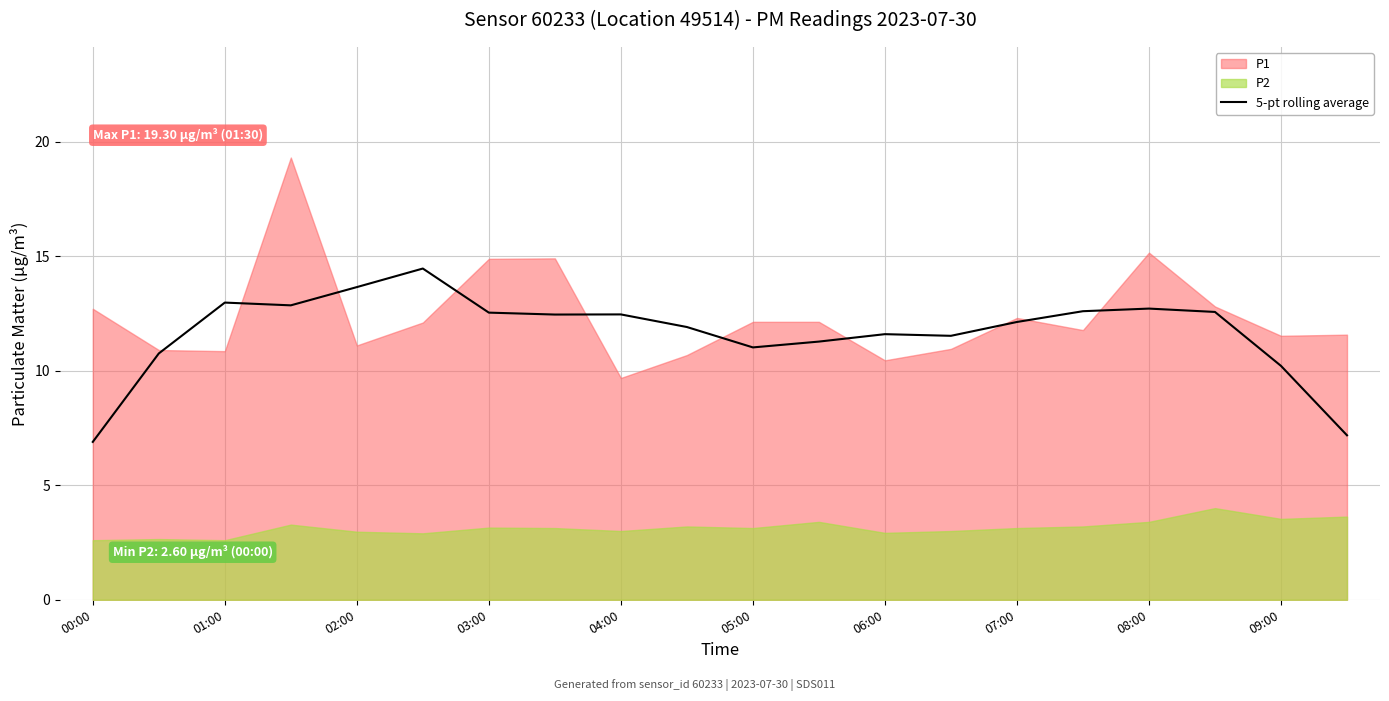

True or false: 5-pt rolling average has a value of 10.2 at 09:00.

True